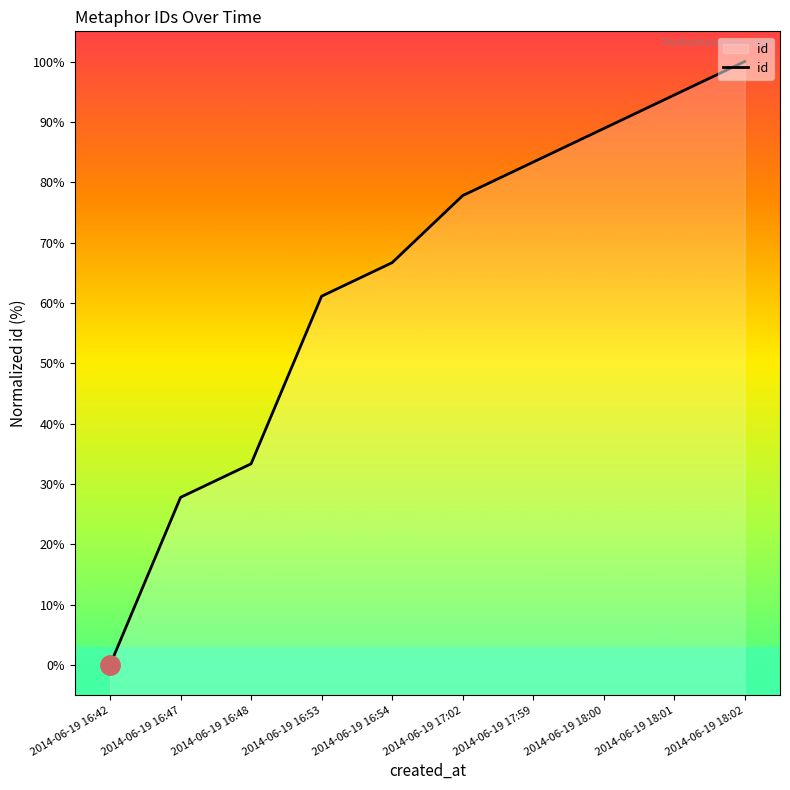

What is the sum of all values?

633.3